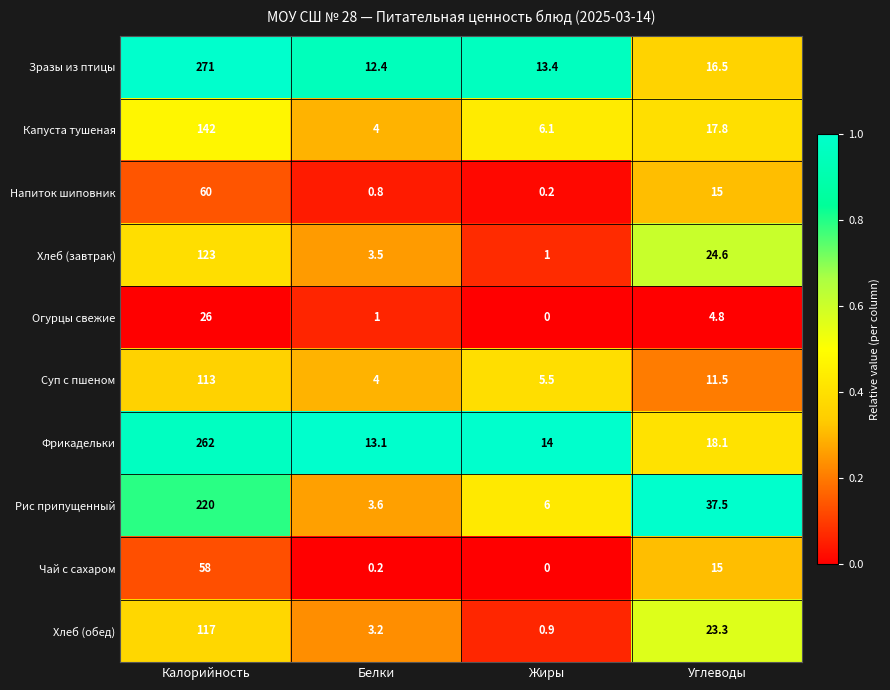

The value of Огурцы свежие at Калорийность is 43.2. True or false?

False